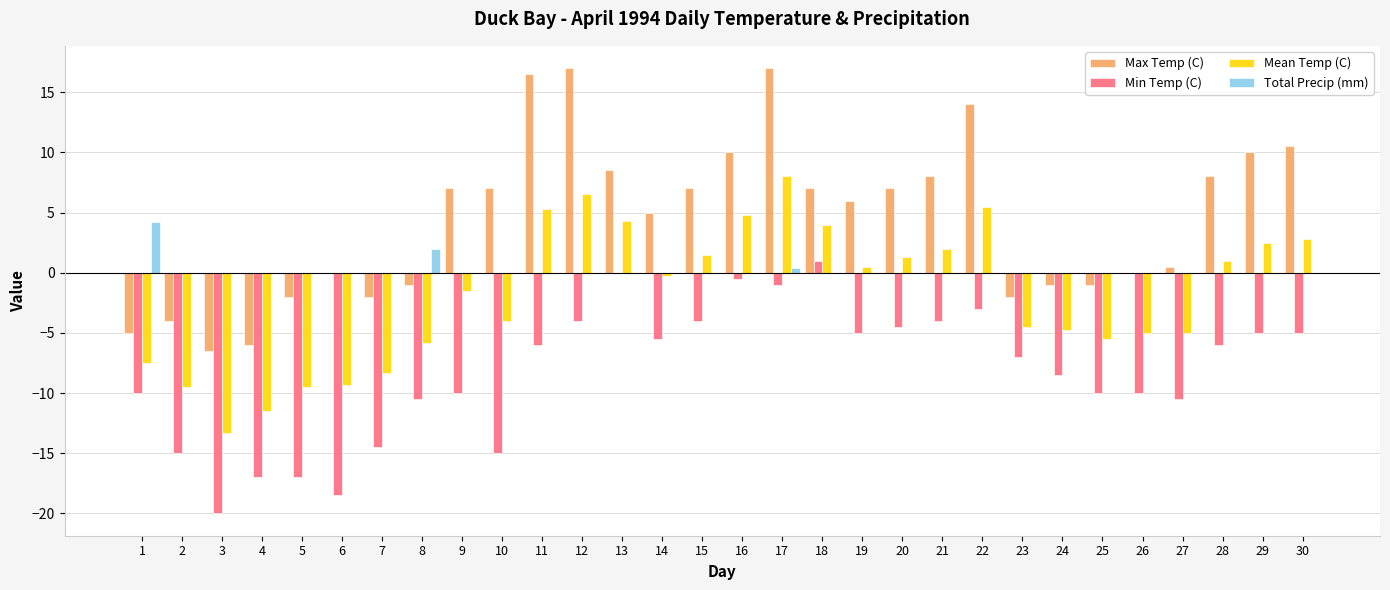

What is the total value across all series at 11?

15.8